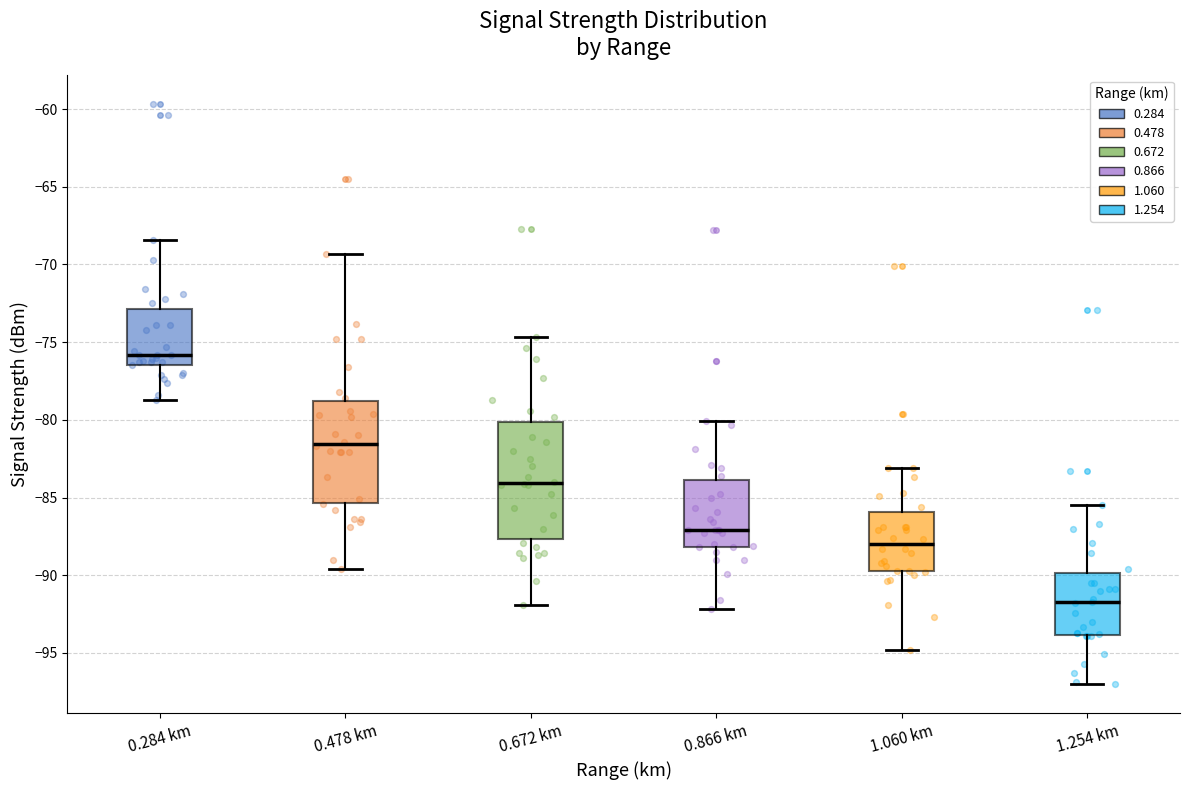

Reading left to right, transcribe this box plot: for each box, give where its median line is, the range the box spans, and where its two whiskers end, as read against the y-axis. The values are not printed on the chart, so give them approximately, as read against the axis.

0.284 km: median -76.0, box -76.5 to -73.0, whiskers -78.5 to -68.5
0.478 km: median -81.5, box -85.5 to -79.0, whiskers -89.5 to -69.5
0.672 km: median -84.0, box -87.5 to -80.0, whiskers -92.0 to -74.5
0.866 km: median -87.0, box -88.0 to -84.0, whiskers -92.0 to -80.0
1.060 km: median -88.0, box -89.5 to -86.0, whiskers -95.0 to -83.0
1.254 km: median -91.5, box -94.0 to -90.0, whiskers -97.0 to -85.5